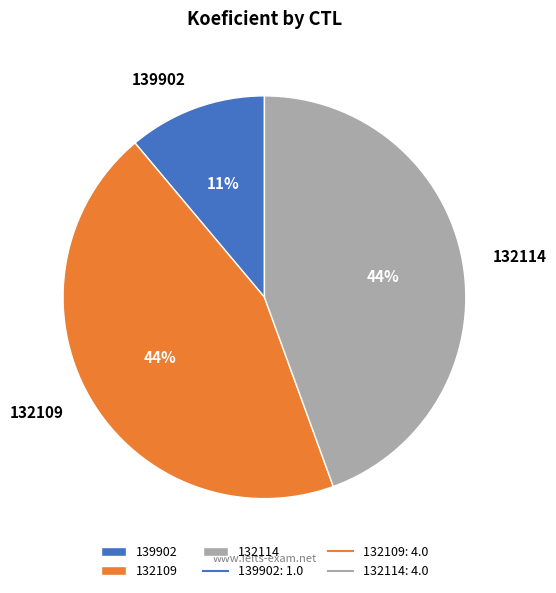

Which slice is the smallest?

139902